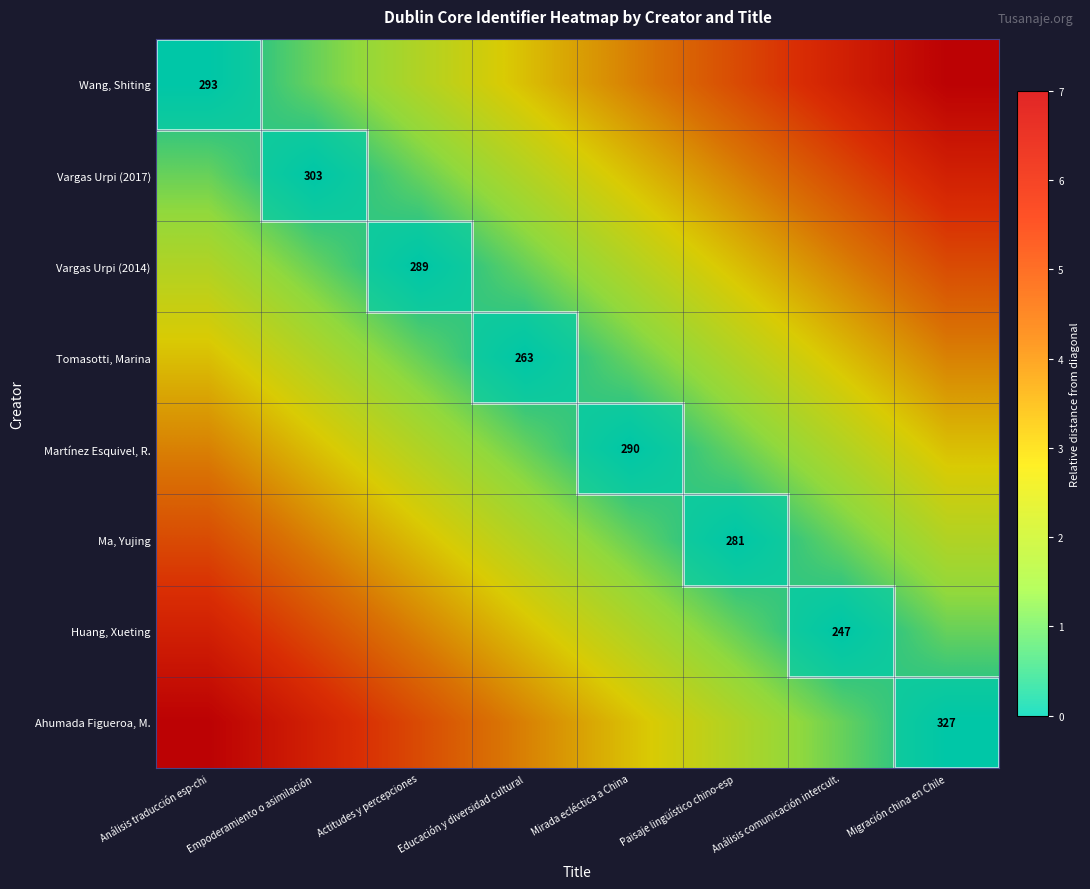

The Ma, Yujing series shows 281 at Paisaje lingüístico chino-esp. True or false?

True